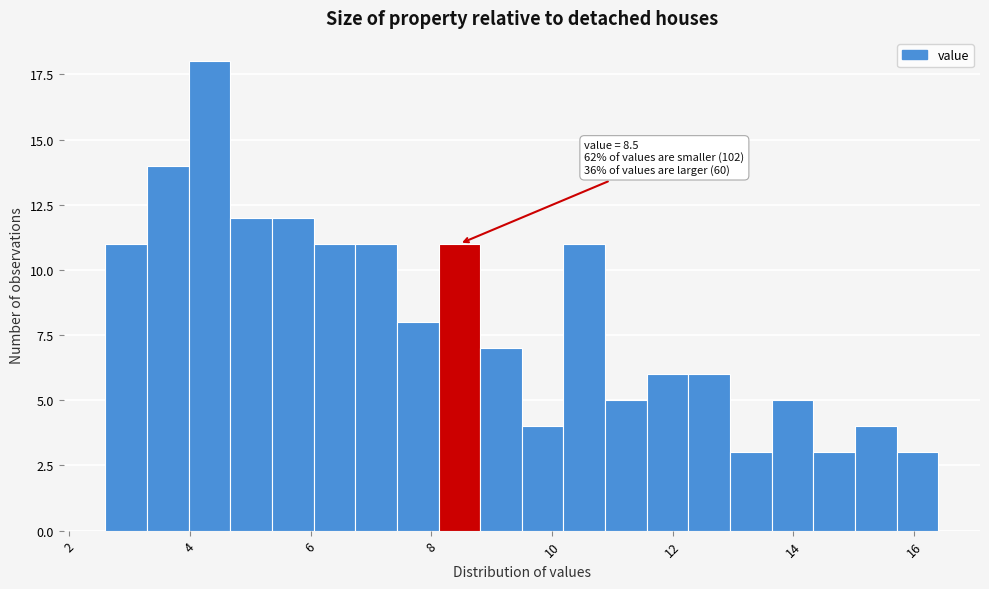

Read against the x-axis, roughly where is the centre of the tallest bar?

4.4